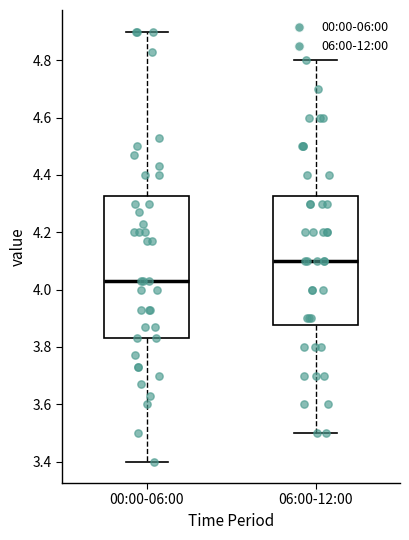

Which box has the lowest median line?

00:00-06:00